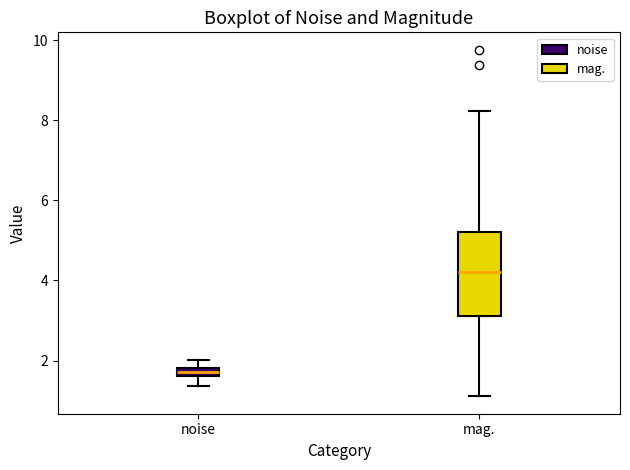

Which box is the tallest, from its lower edge to its upper edge?

mag.